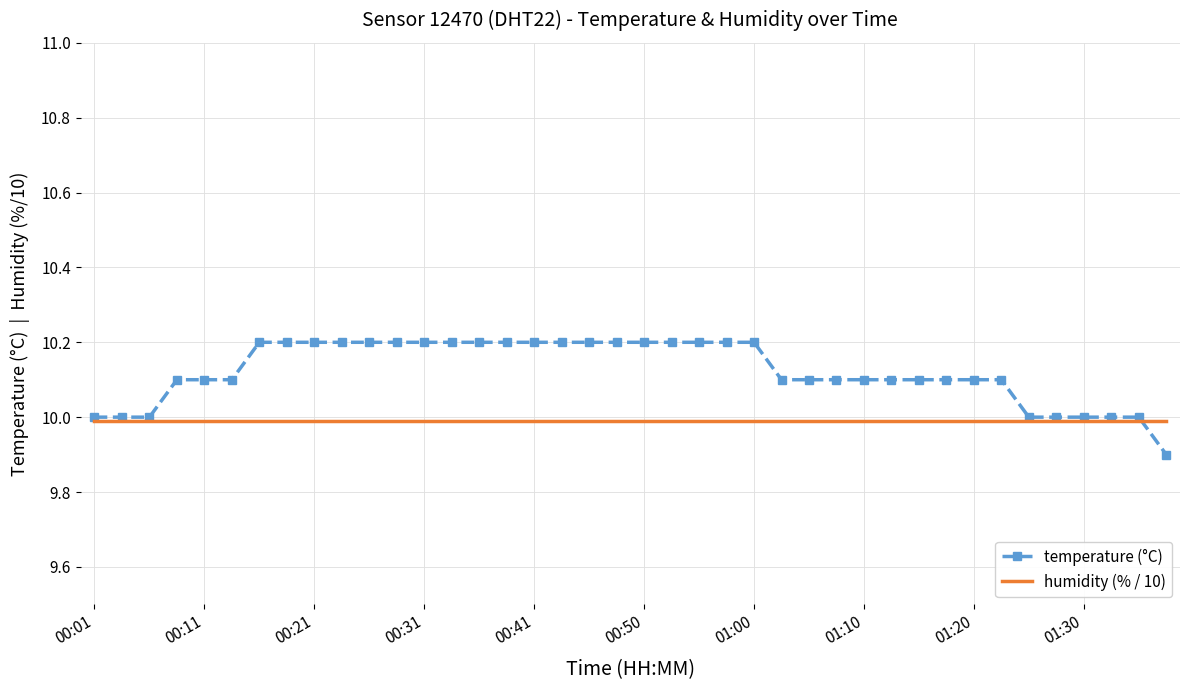

Rank the series by their maximum value, from highest to lowest.

temperature (°C), humidity (% / 10)